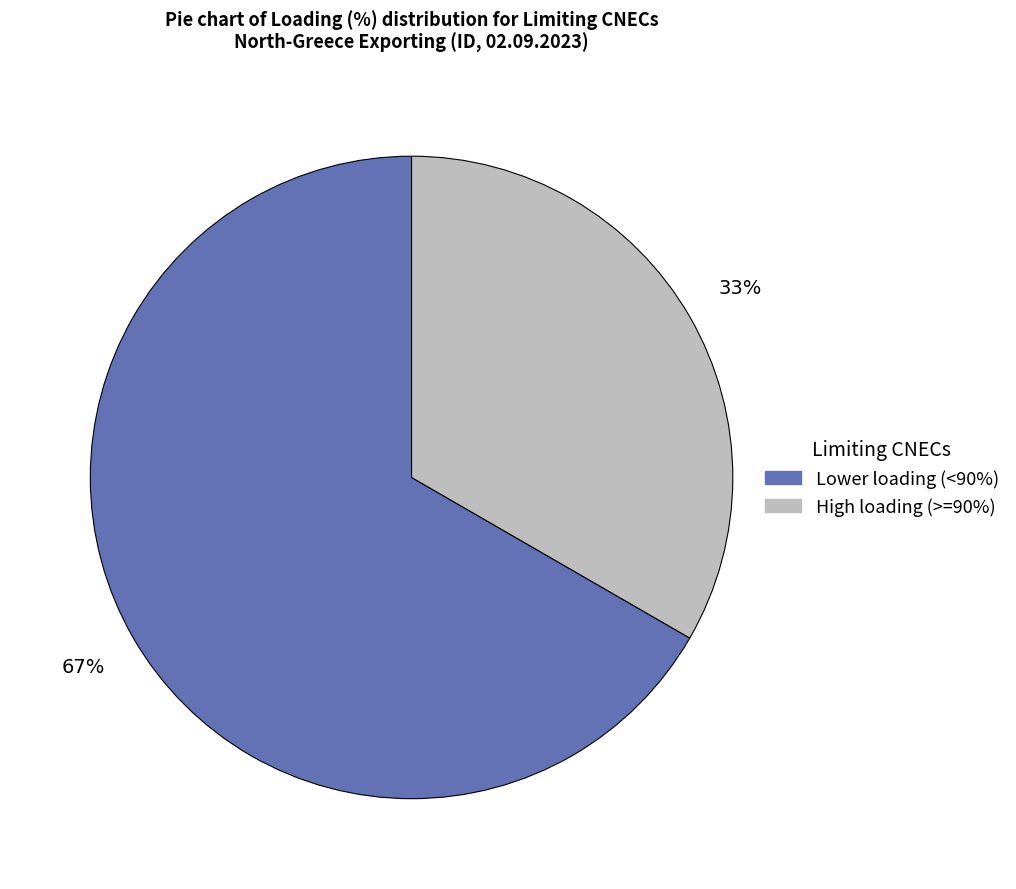

To the nearest percent, what is the average slice percentage?

50%